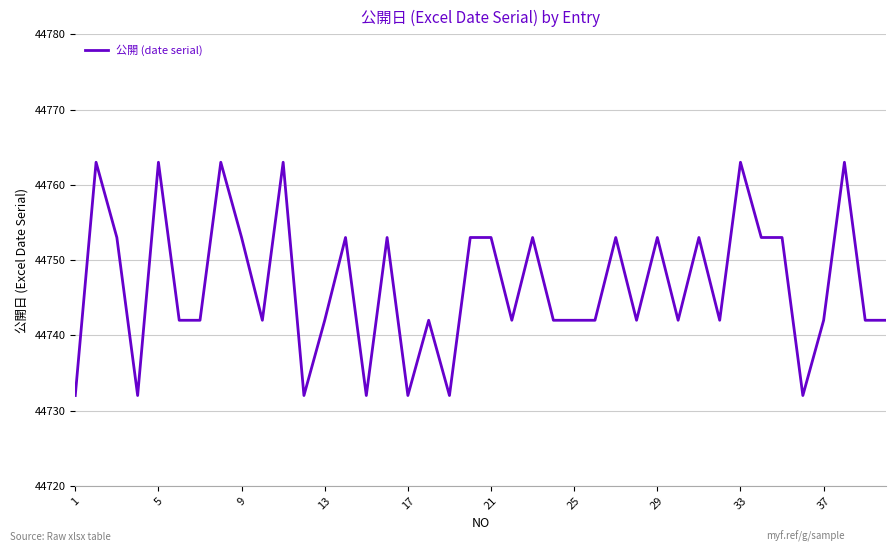

How many lines are shown in the chart?

1